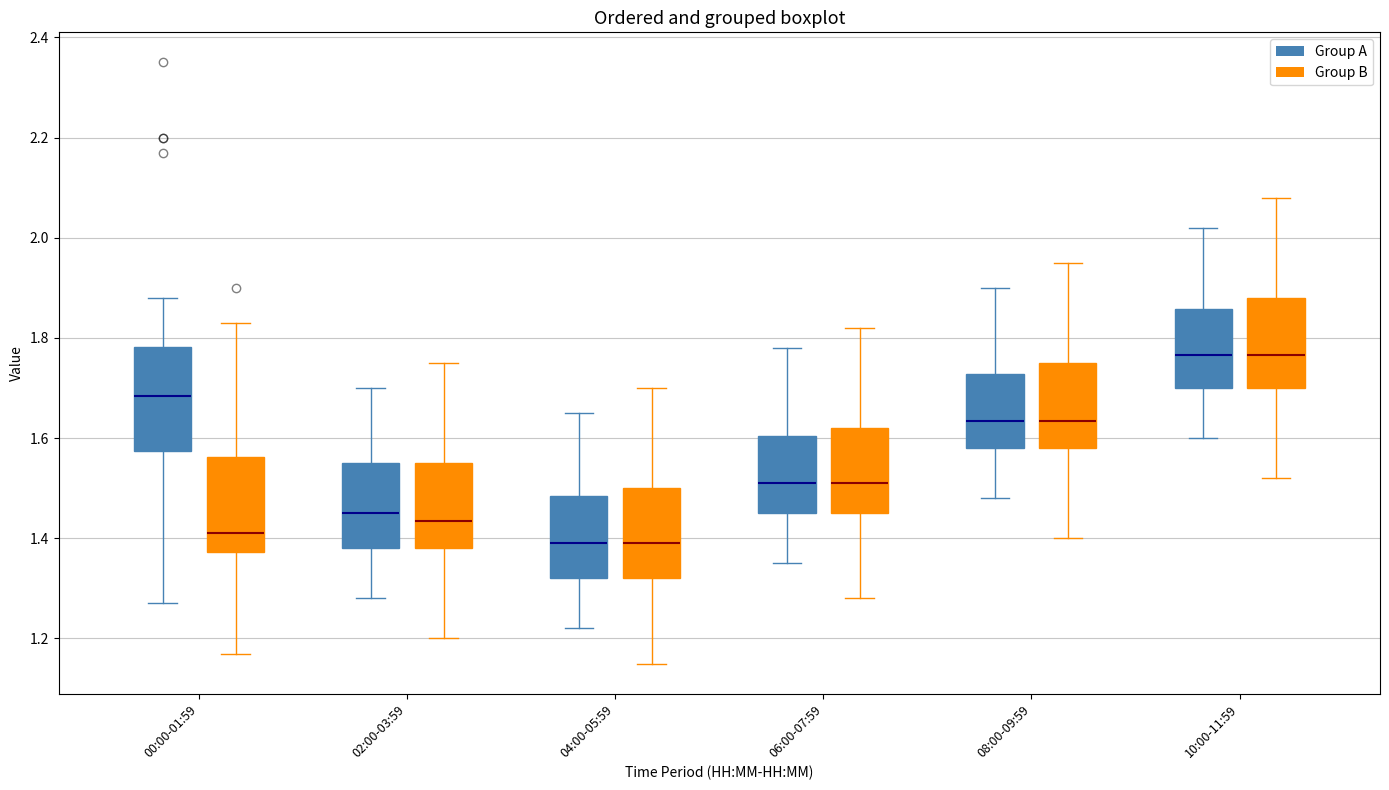

Where is the upper edge of the box for 06:00-07:59 (Group A) on the y-axis? The values are not printed on the chart, so give them approximately, as read against the axis.

1.60